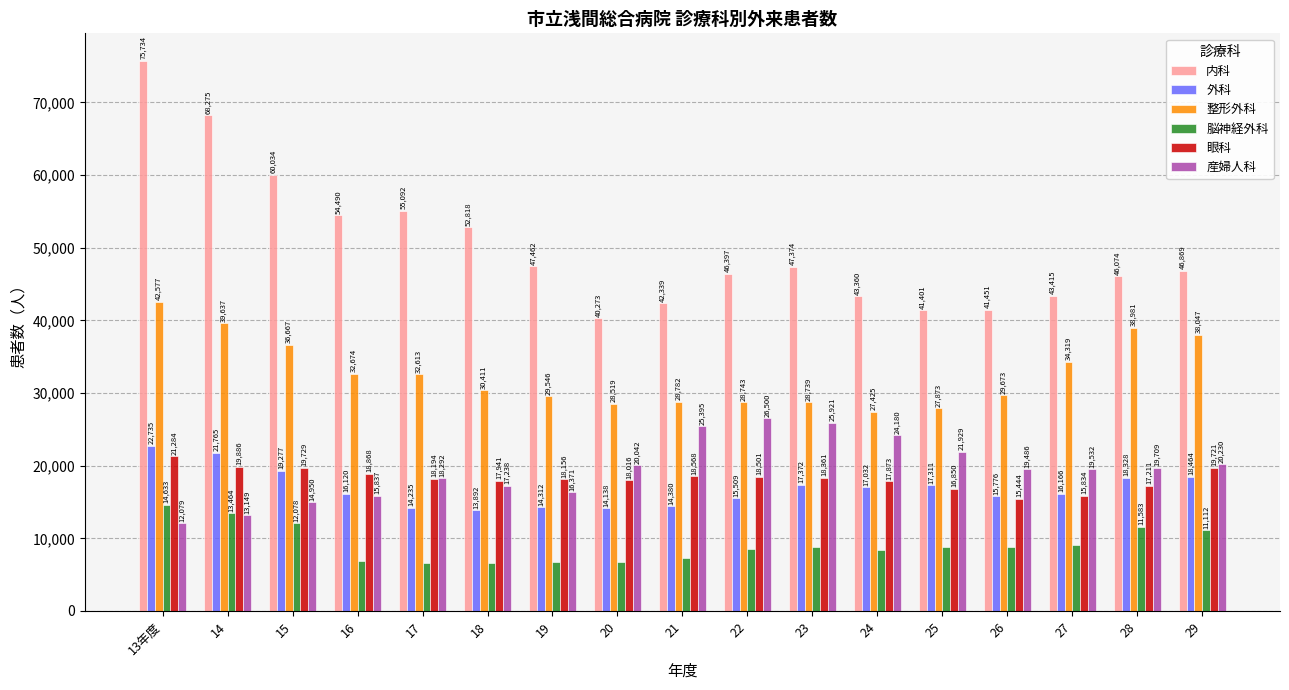

What is the difference between the 内科 values at 20 and 28?

5801